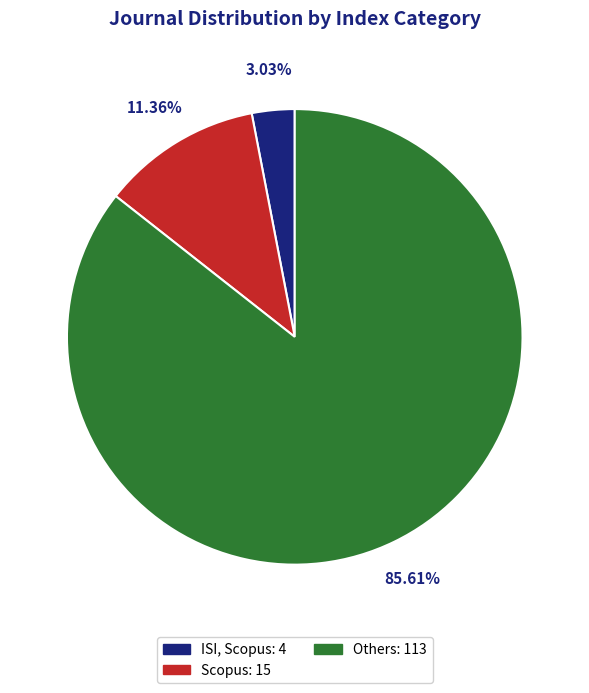

To the nearest percent, what is the average slice percentage?

33%